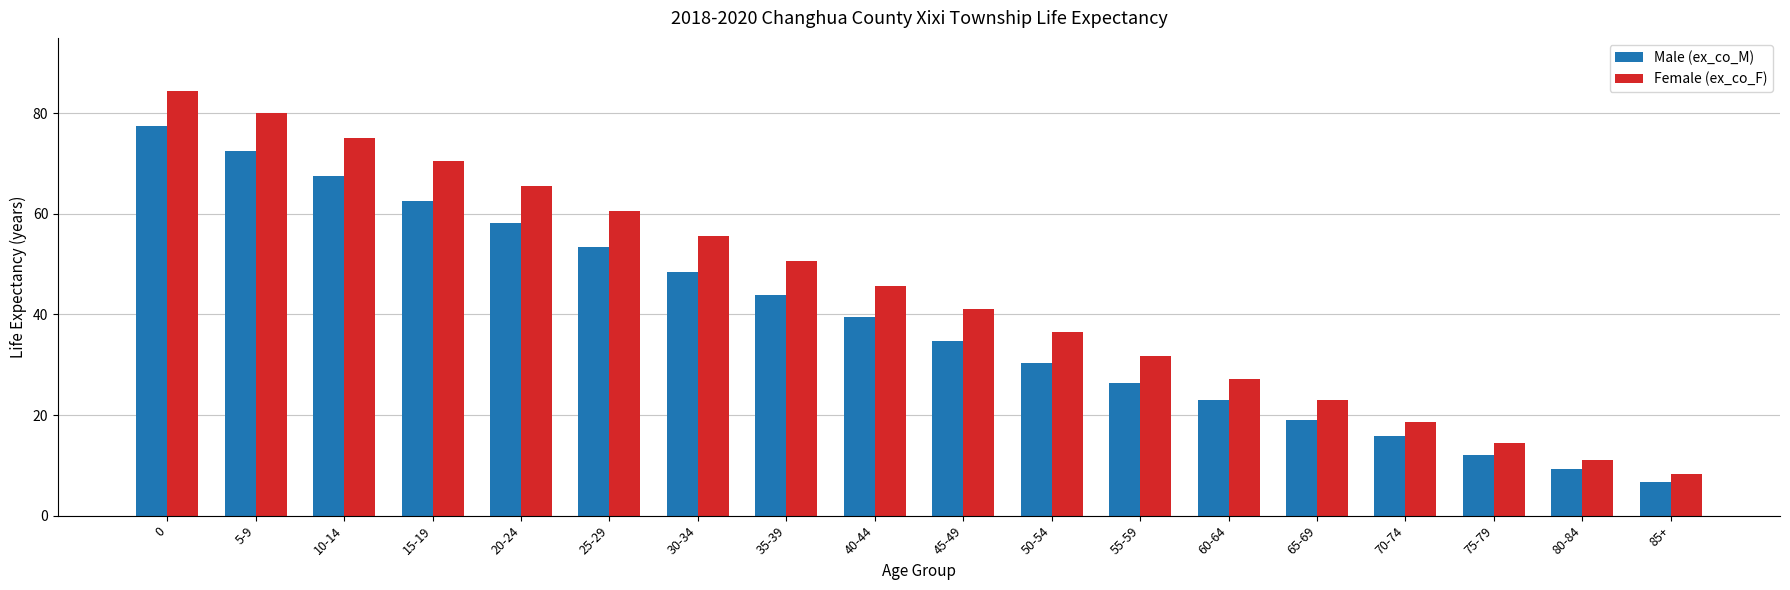

At 10-14, list the series in order from largest to smallest.

Female (ex_co_F), Male (ex_co_M)